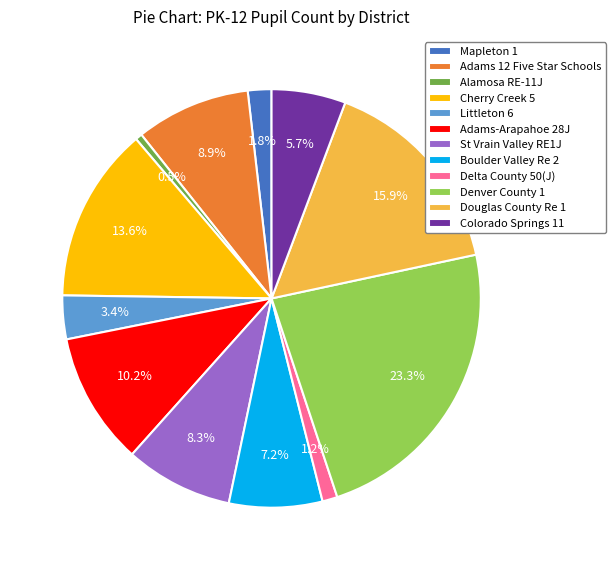

Count the number of slices in the pie.

12